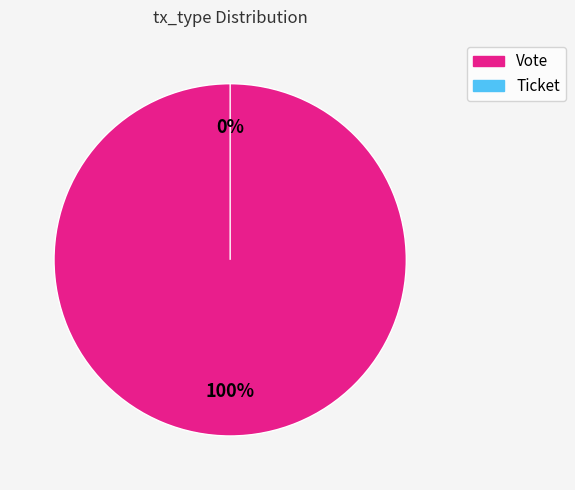

To the nearest percent, what is the average slice percentage?

50%